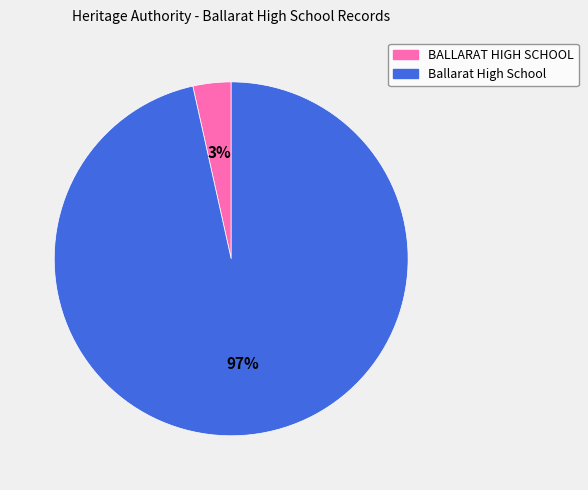

To the nearest percent, what portion does BALLARAT HIGH SCHOOL represent?

3%